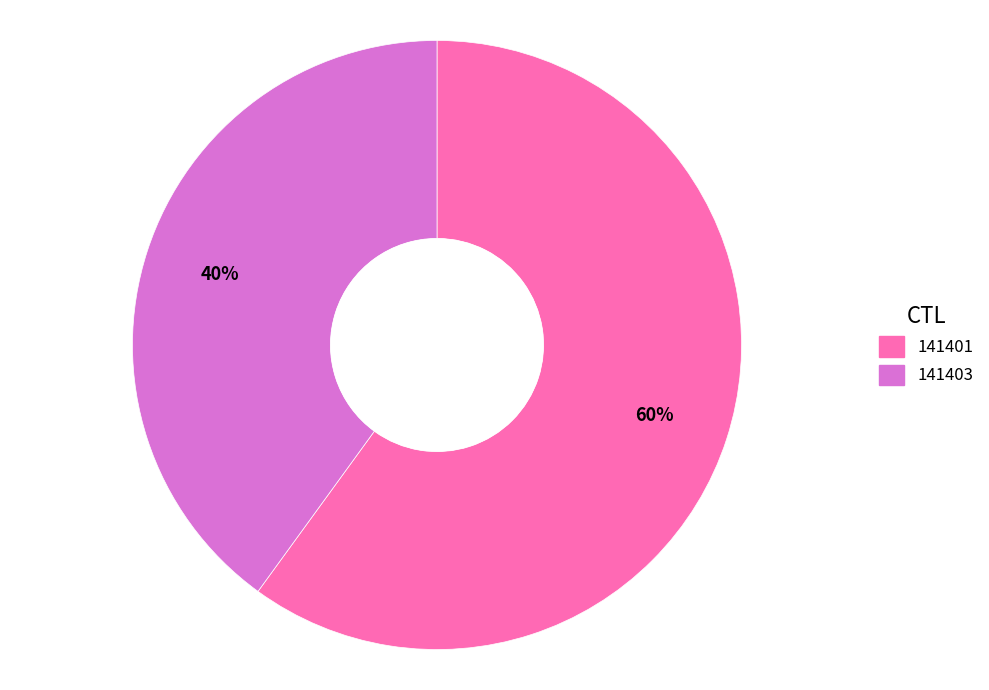

The 141401 slice represents 60% of the pie. True or false?

True